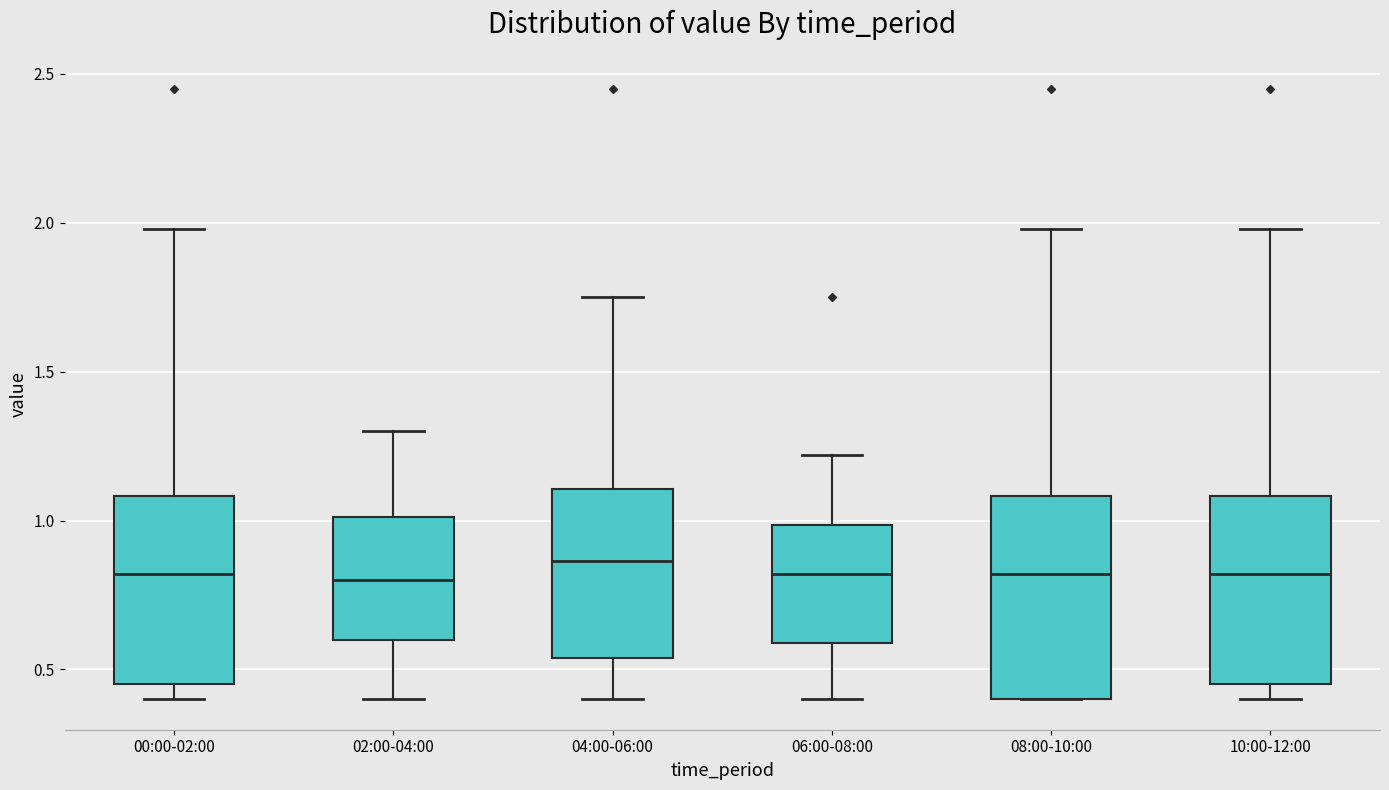

Reading left to right, transcribe this box plot: for each box, give where its median line is, the range the box spans, and where its two whiskers end, as read against the y-axis. The values are not printed on the chart, so give them approximately, as read against the axis.

00:00-02:00: median 0.80, box 0.45 to 1.10, whiskers 0.40 to 2.00
02:00-04:00: median 0.80, box 0.60 to 1.00, whiskers 0.40 to 1.30
04:00-06:00: median 0.85, box 0.55 to 1.10, whiskers 0.40 to 1.75
06:00-08:00: median 0.80, box 0.60 to 1.00, whiskers 0.40 to 1.20
08:00-10:00: median 0.80, box 0.40 to 1.10, whiskers 0.40 to 2.00
10:00-12:00: median 0.80, box 0.45 to 1.10, whiskers 0.40 to 2.00